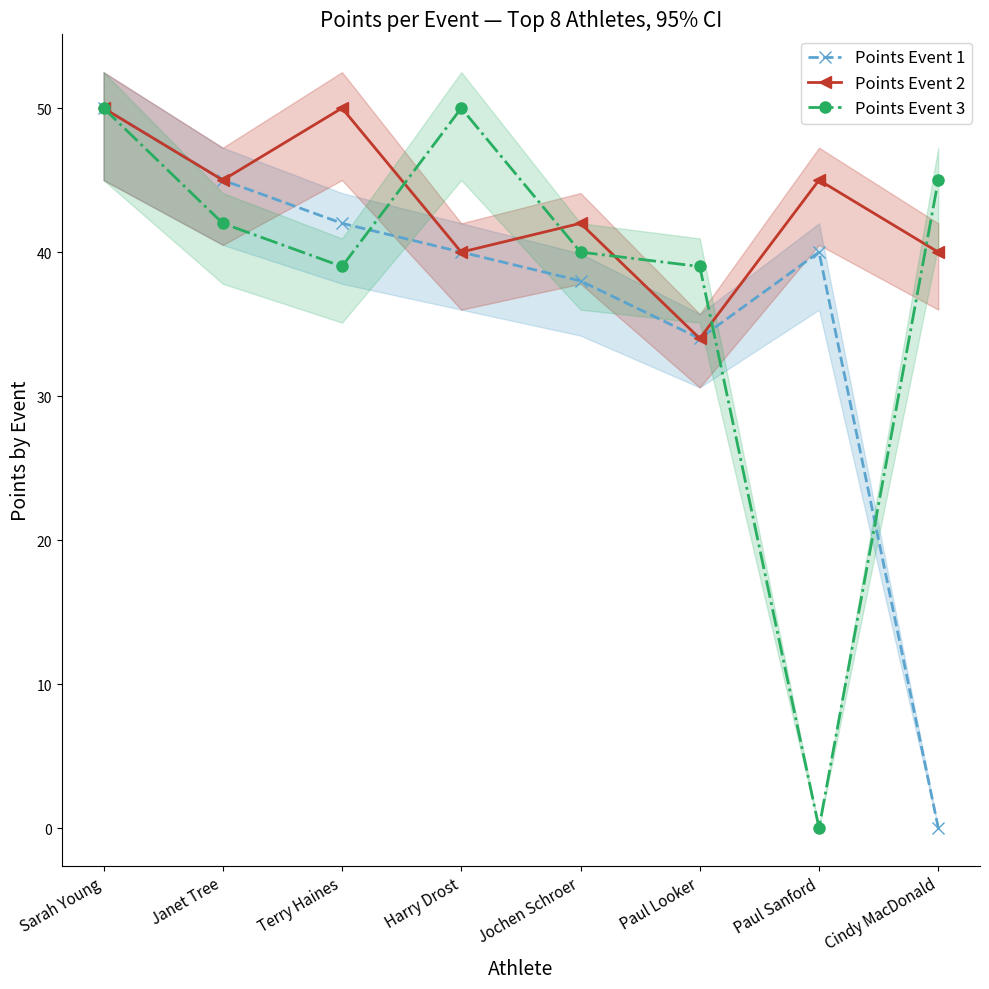

At which label does Points Event 2 first exceed 45?

Sarah Young